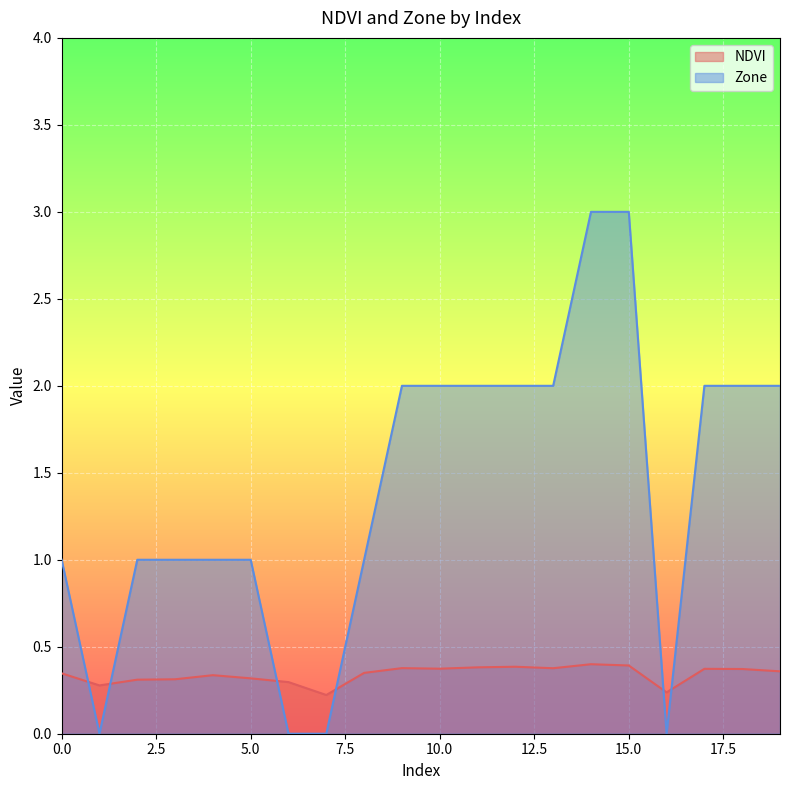

List the series in order of their overall mean, lowest first.

NDVI, Zone